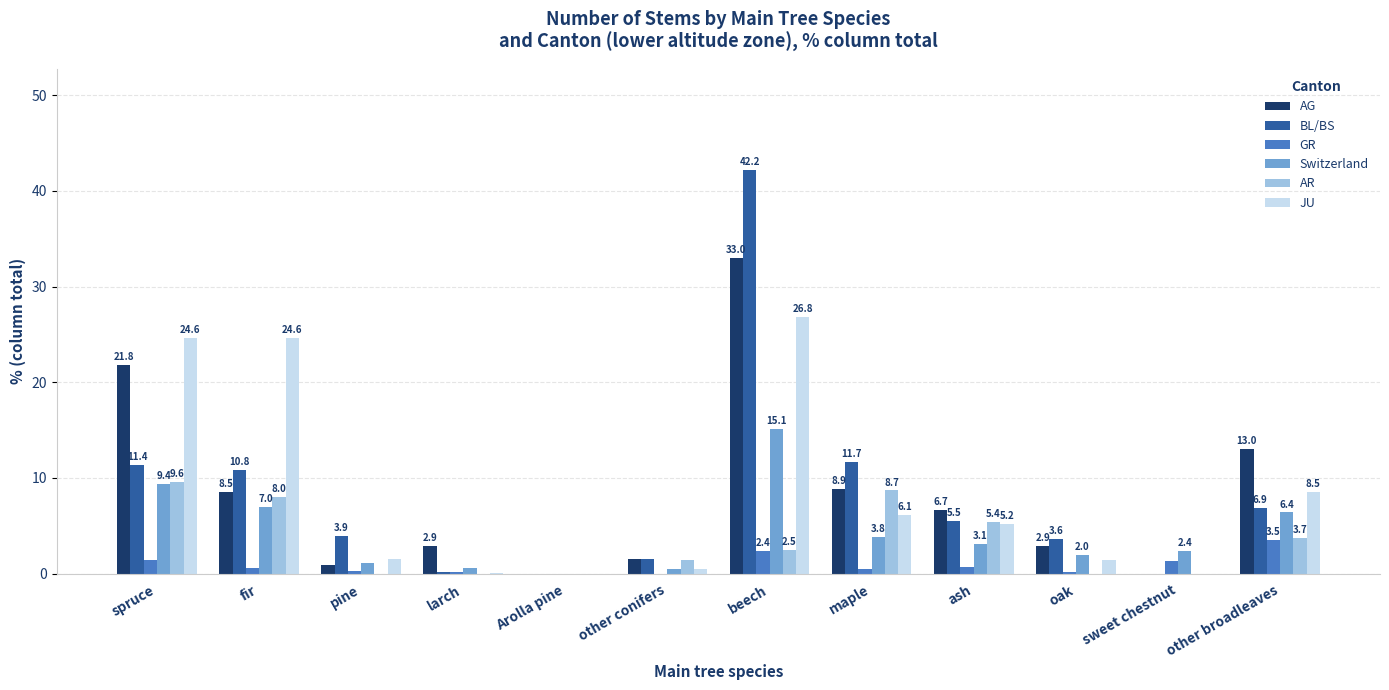

What is the sum of all JU values?

99.3